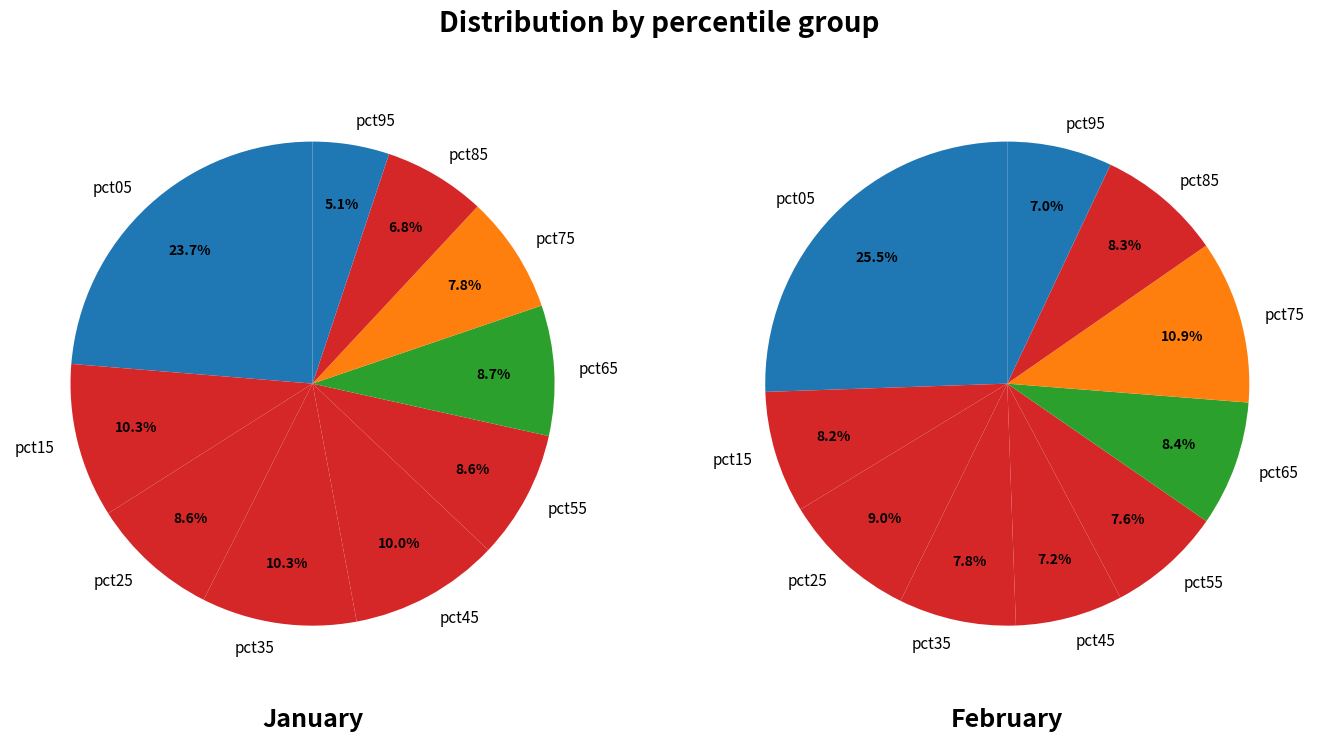

Which series has the largest range (max minus min)?

values_feb